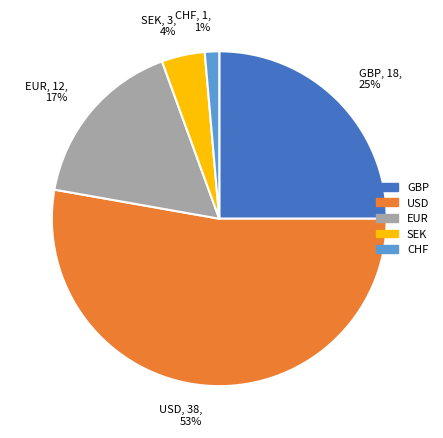

Which category has the biggest portion of the pie?

USD